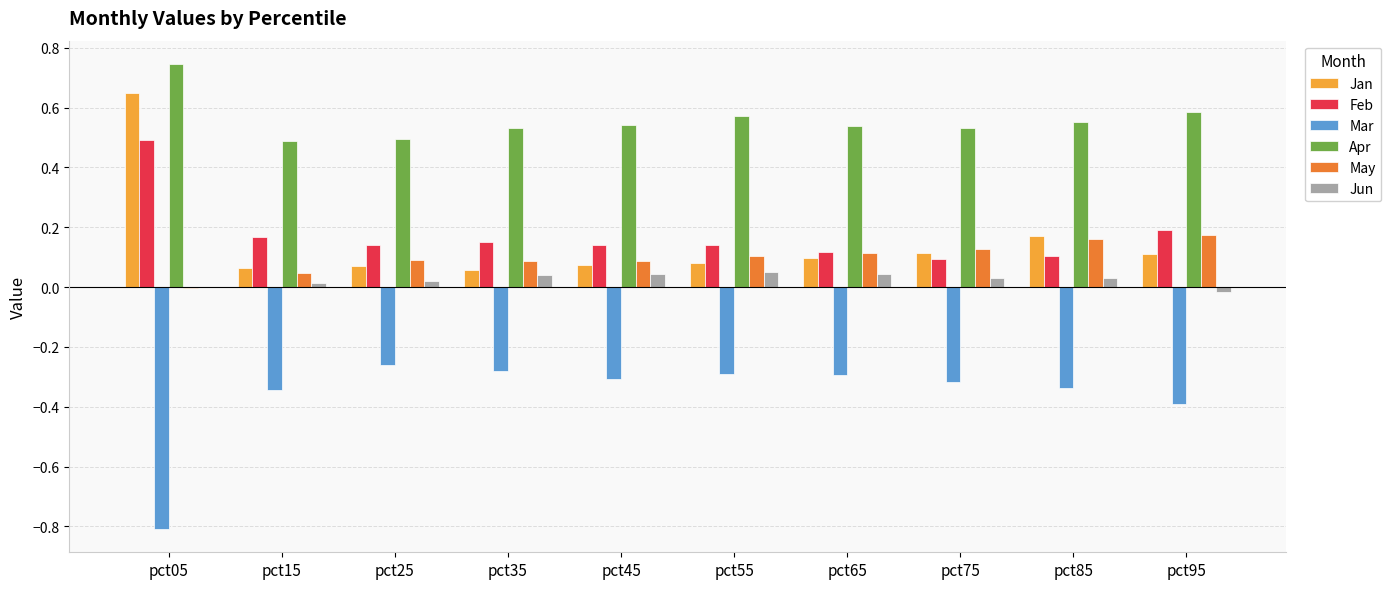

Is it true that May equals -0.0 at pct05?

True